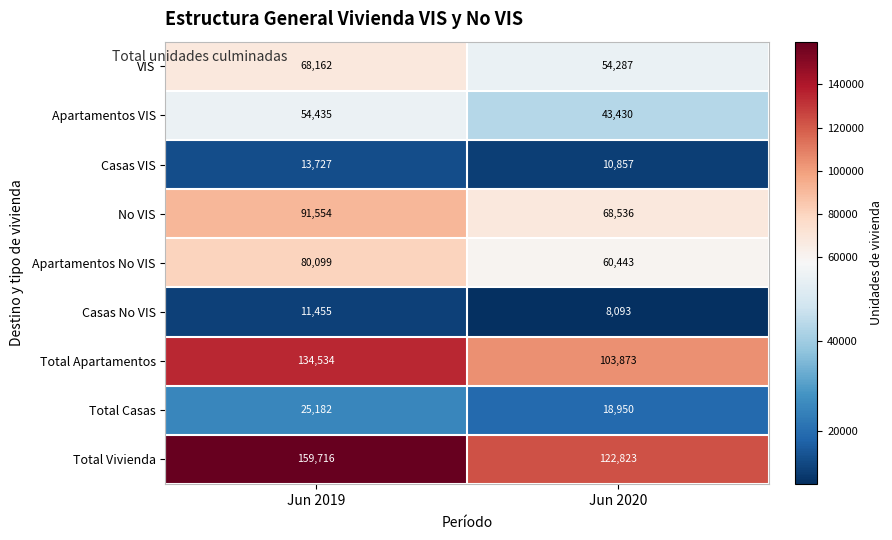

Which series changed the most between Jun 2019 and Jun 2020?

Total Vivienda